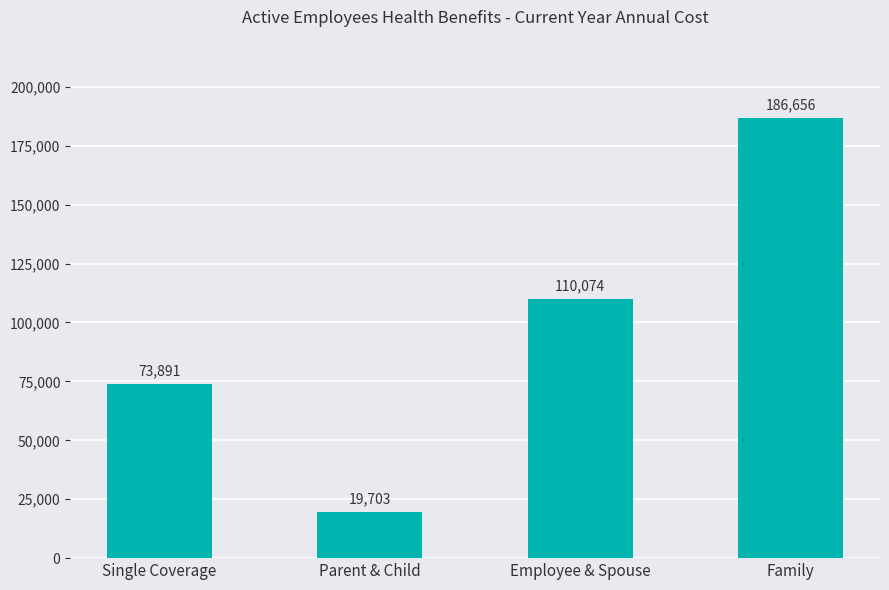

What value does the data have at Parent & Child?

19703.3